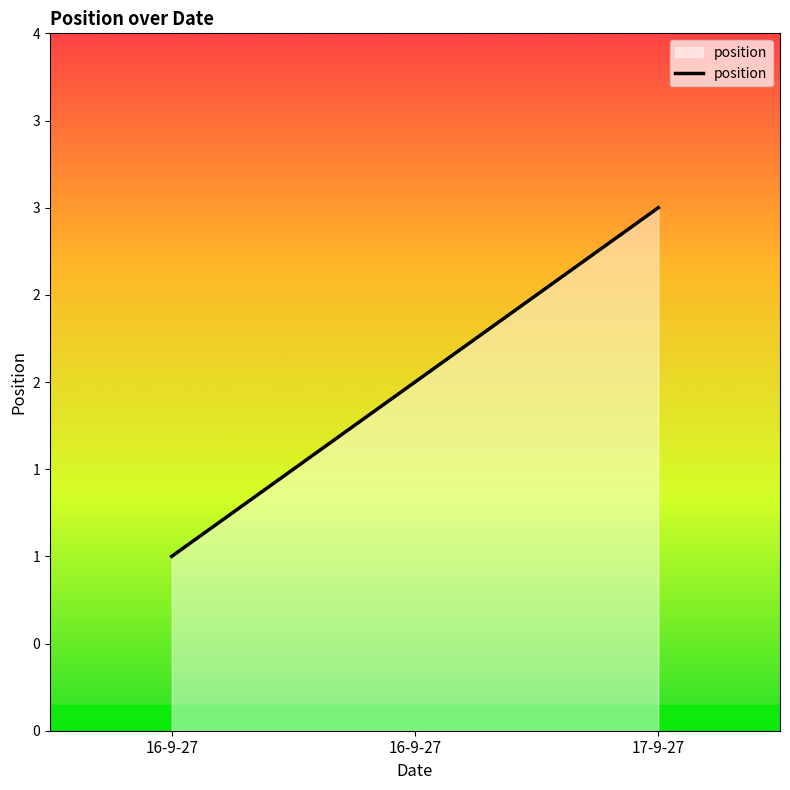

Does the chart display data point markers on the line(s)?

No